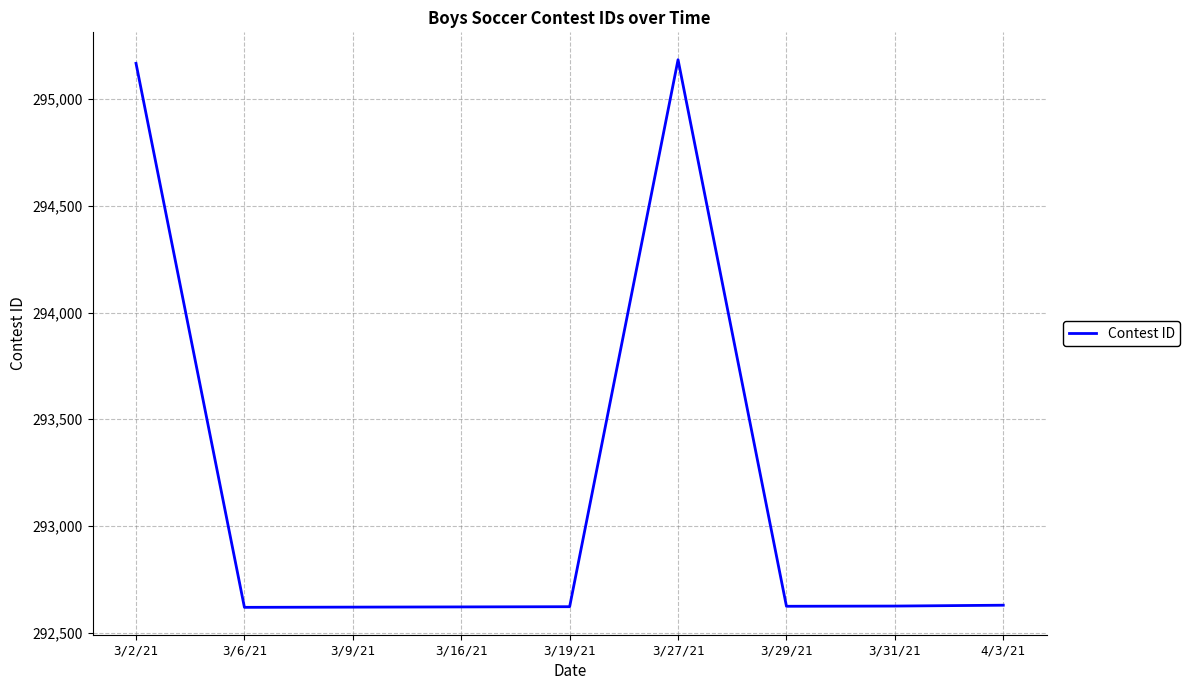

What position from the left is 3/27/21?

6